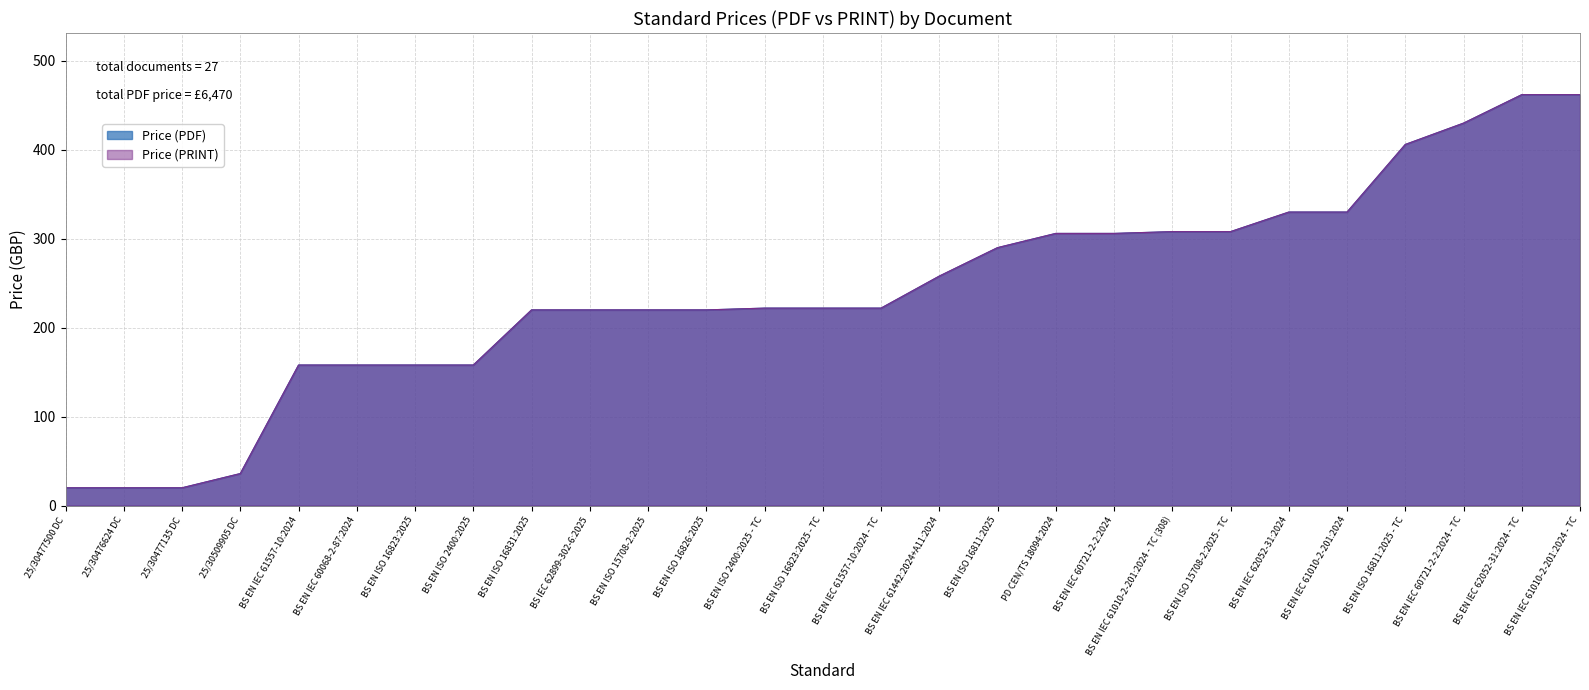

At which label is Price (PRINT) closest to 241?

BS EN IEC 61442:2024+A11:2024